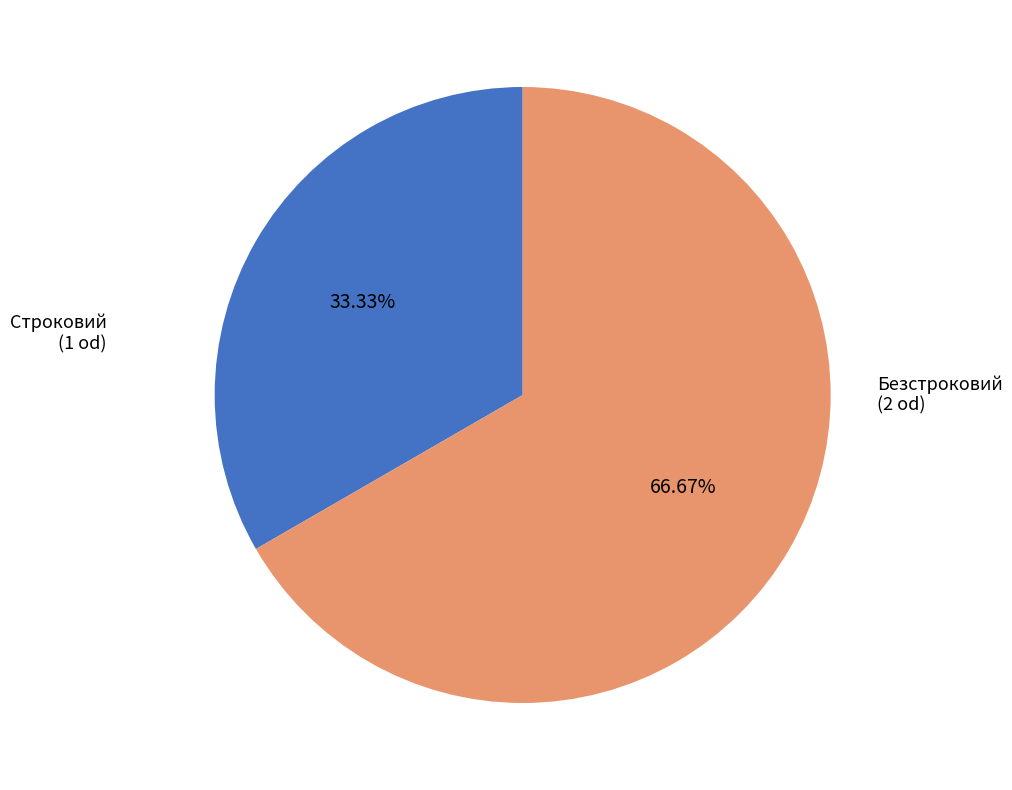

What percentage is the Безстроковий slice, to the nearest percent?

67%